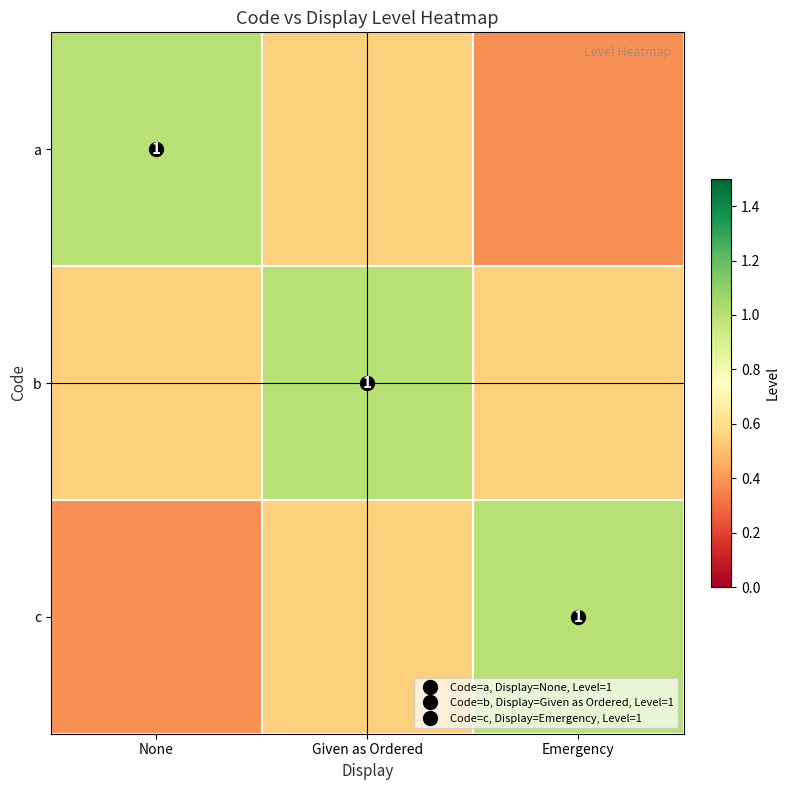

Is the value of a at None greater than the value of b at Emergency?

Yes